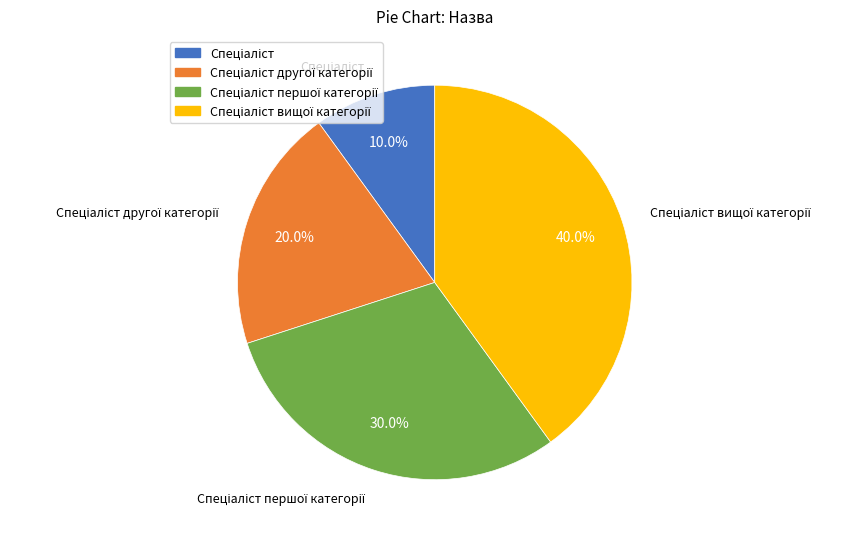

Is there a majority slice in this chart?

No